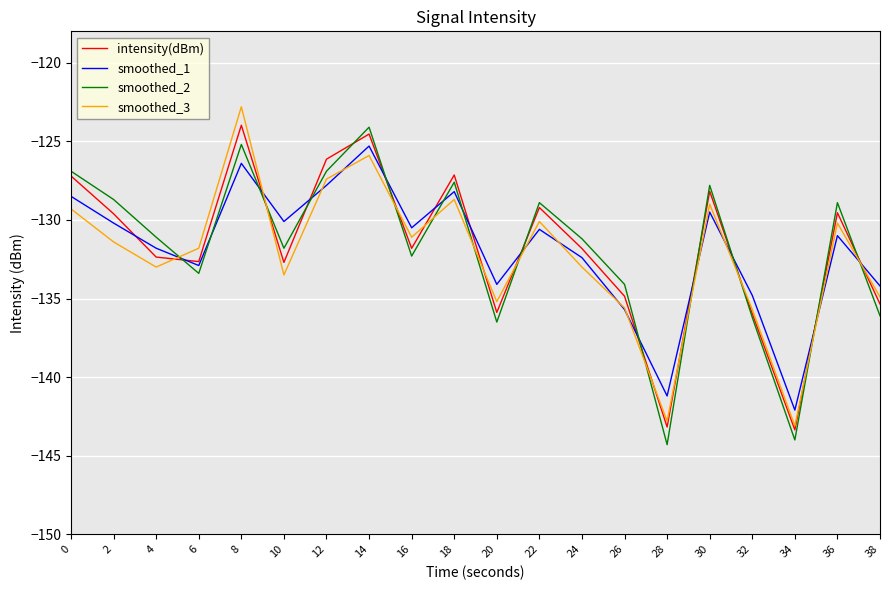

At which category is the sum across all series the highest?

8